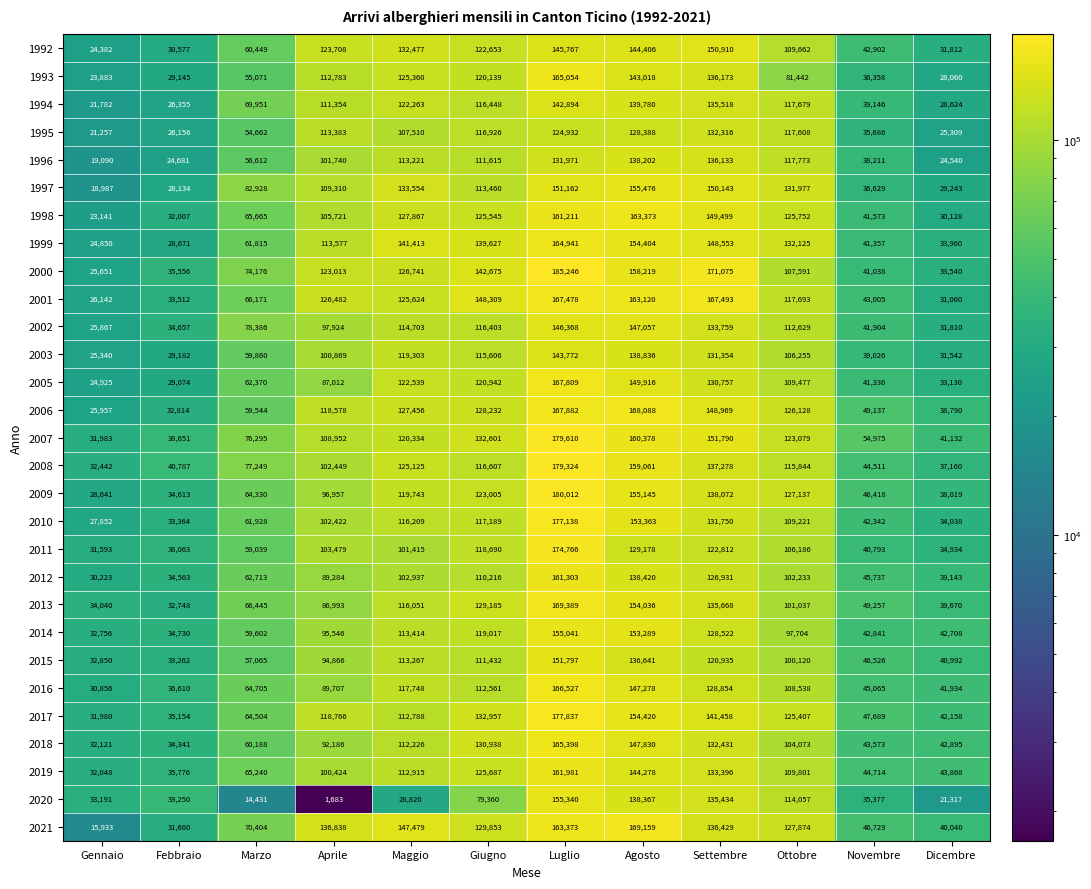

At which category is the sum across all series the highest?

Luglio